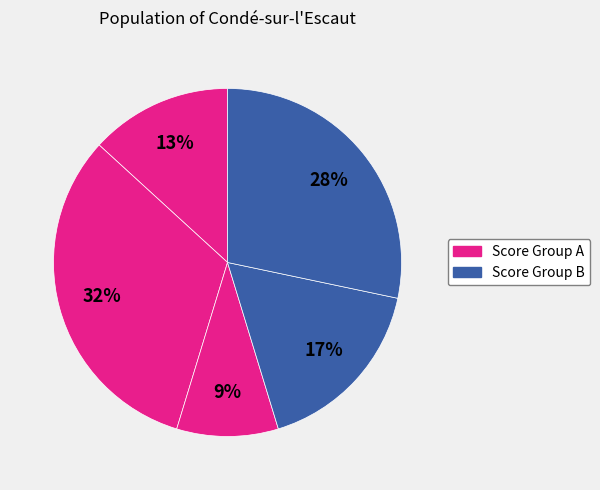

Count the number of slices in the pie.

5